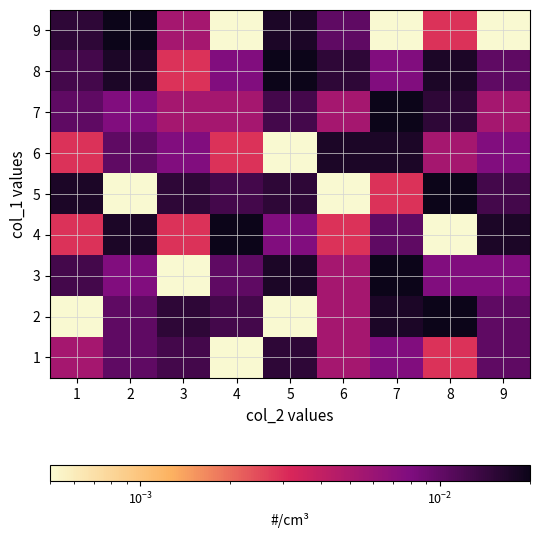

Rank the series by their maximum value, from highest to lowest.

2, 3, 4, 5, 7, 8, 9, 6, 1